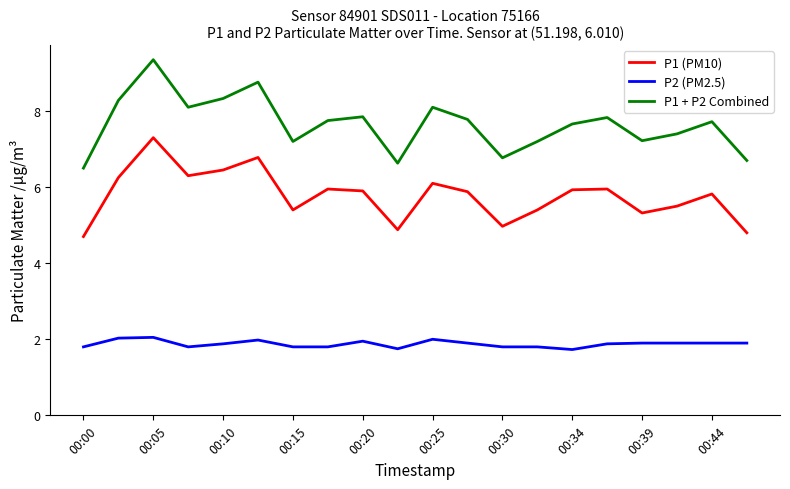

How many lines are shown in the chart?

3